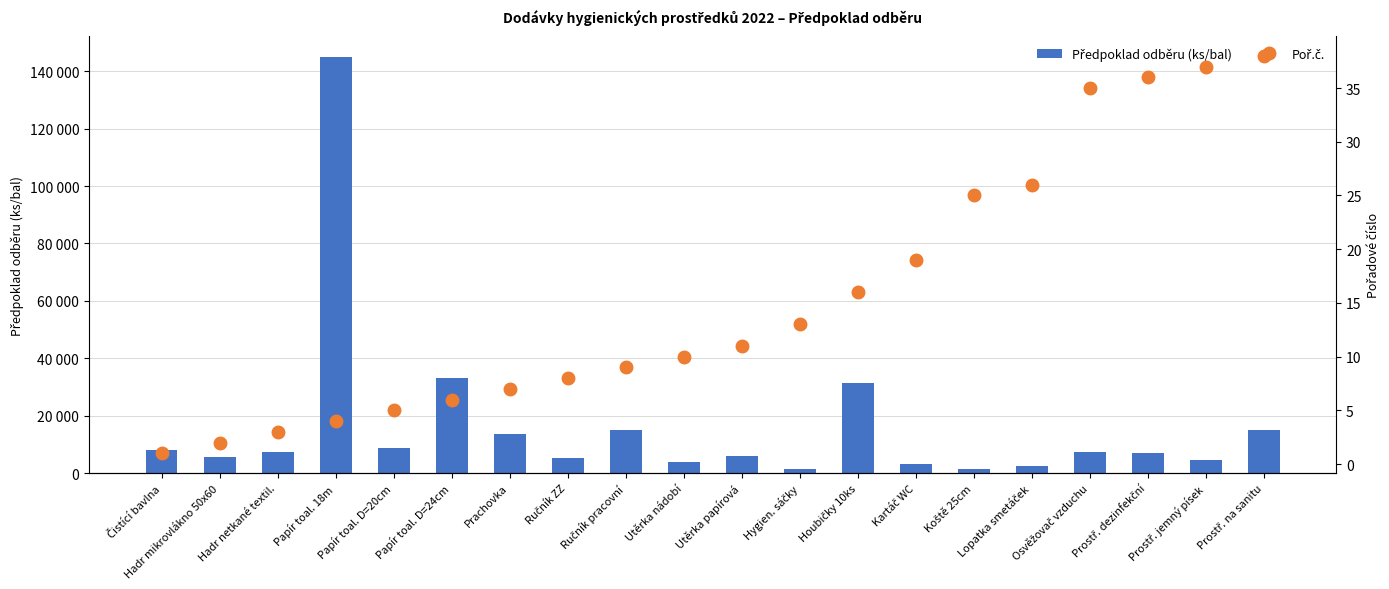

What are all the series names shown in the legend?

Předpoklad odběru (ks/bal), Poř.č.